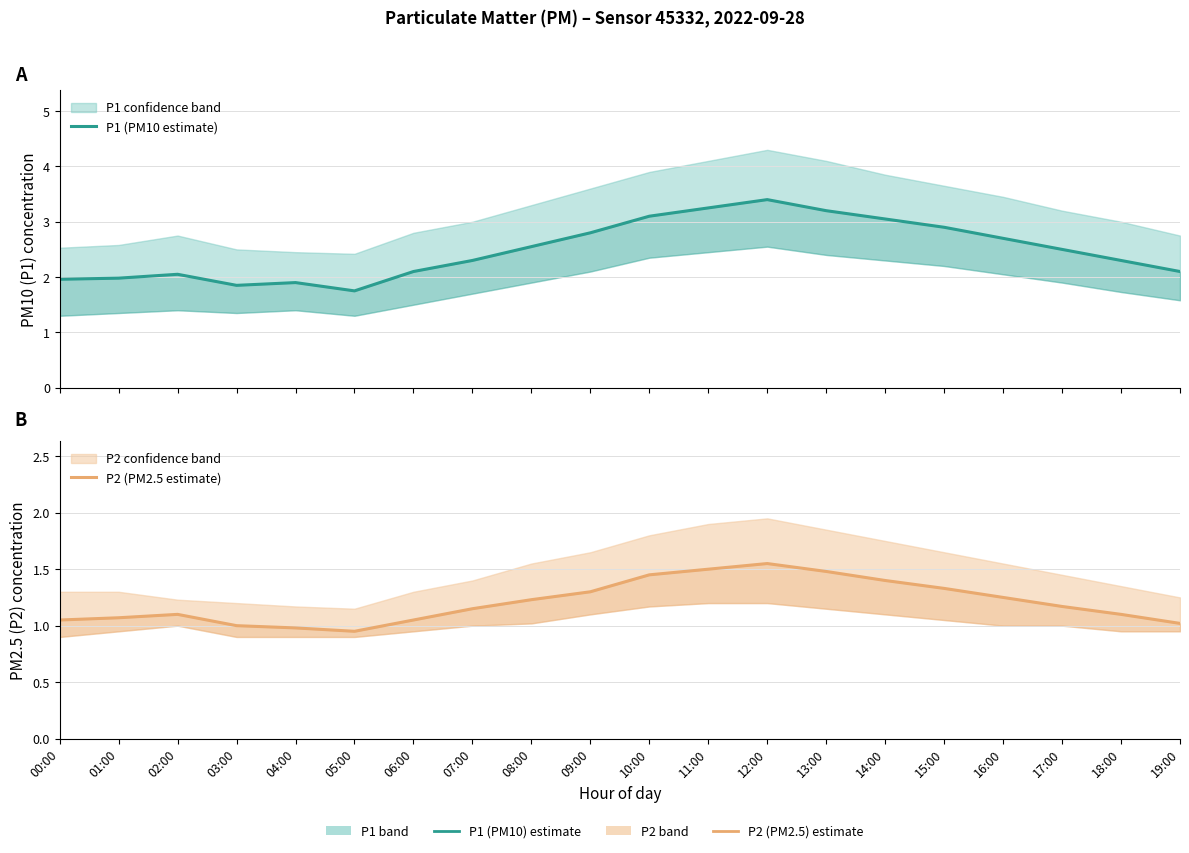

Rank the categories by P1 (PM10 estimate) value from highest to lowest.

12:00, 11:00, 13:00, 10:00, 14:00, 15:00, 09:00, 16:00, 08:00, 17:00, 07:00, 18:00, 06:00, 19:00, 02:00, 01:00, 00:00, 04:00, 03:00, 05:00